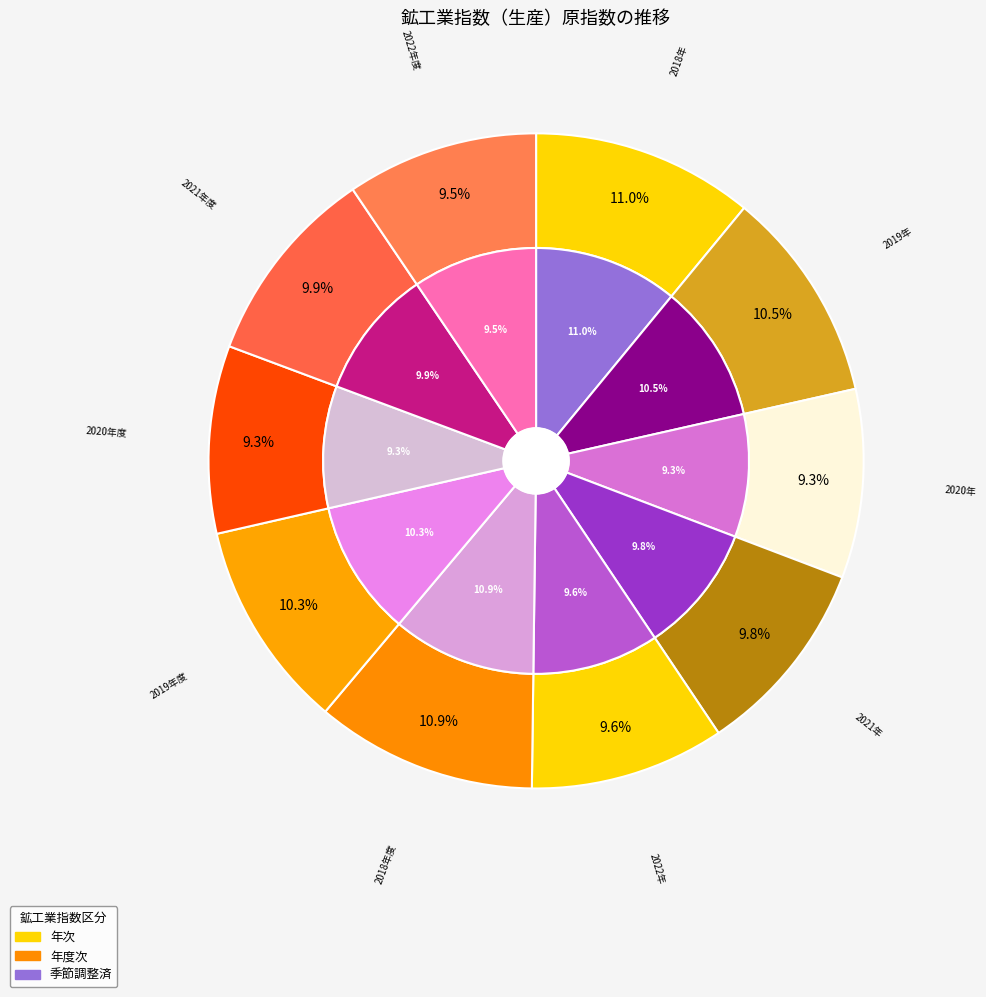

Count the number of slices in the pie.

10